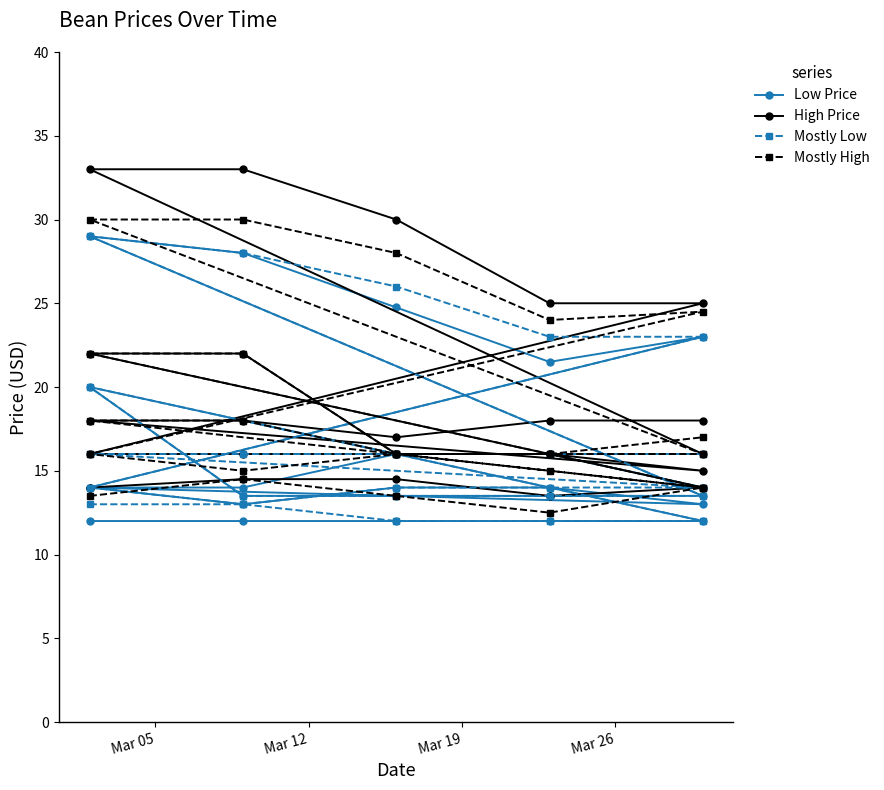

Is it true that High Price equals 21.8 at 4?

False